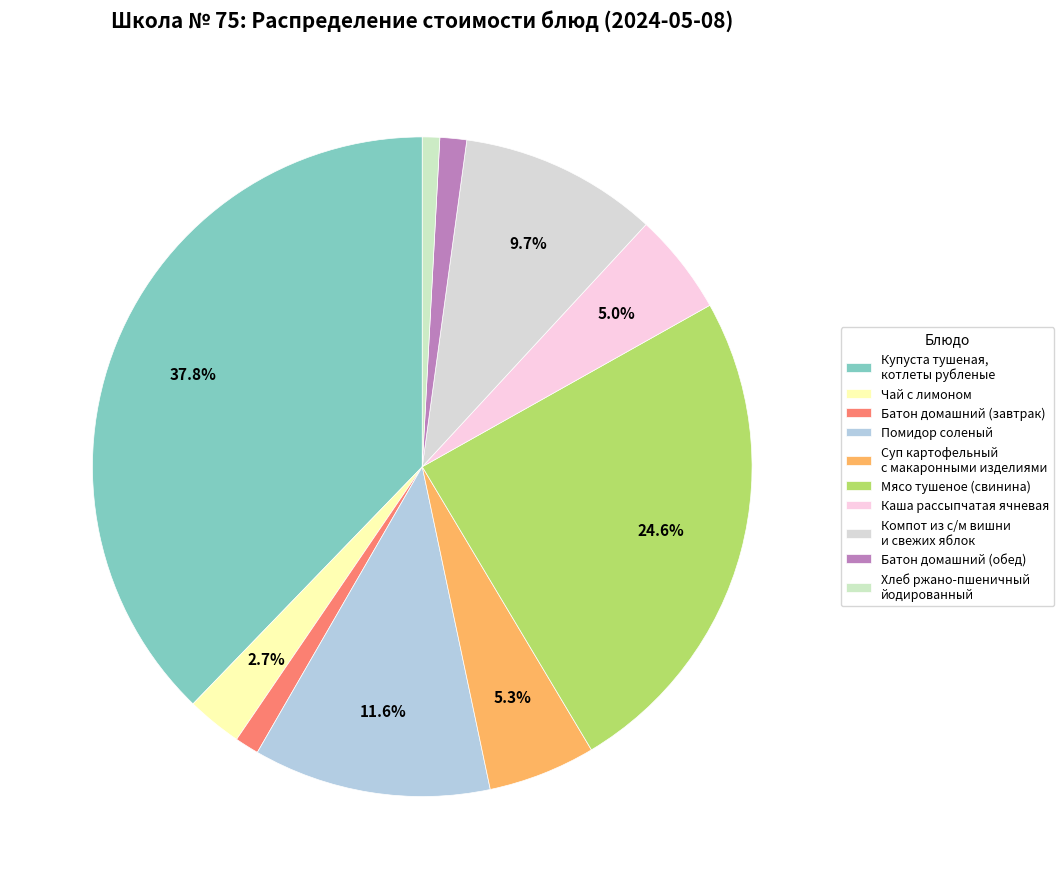

What percentage is the Батон домашний (обед) slice, to the nearest percent?

1%